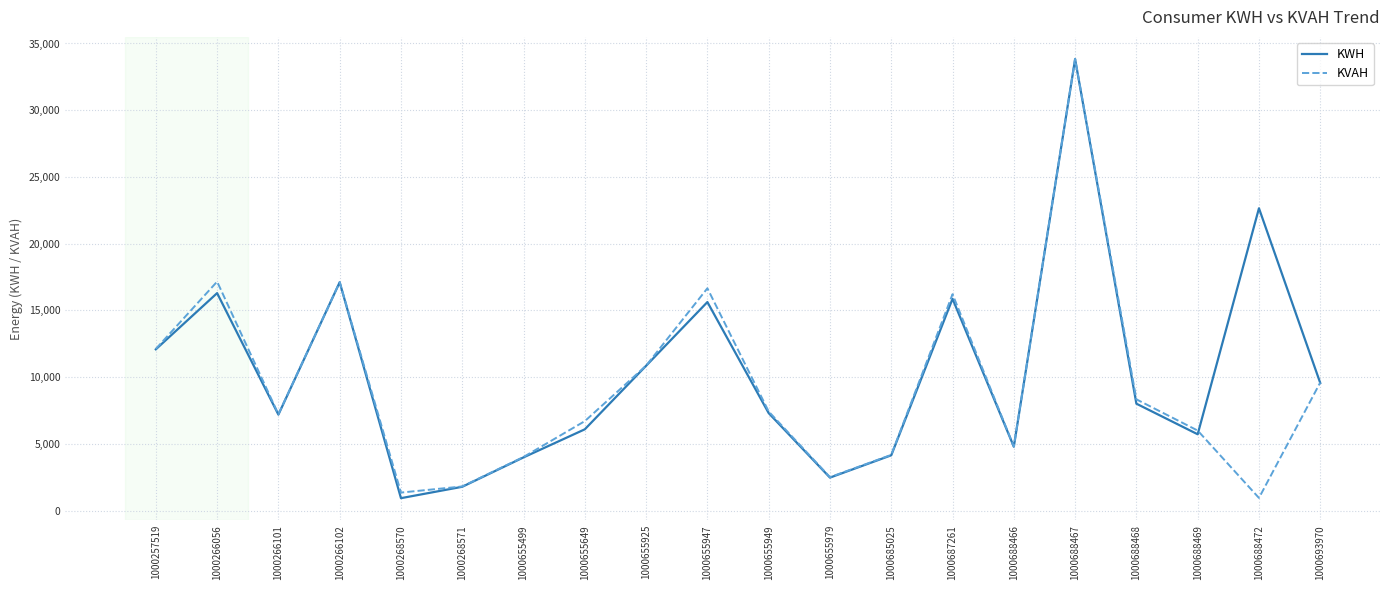

Which series has the largest total across all categories?

KWH